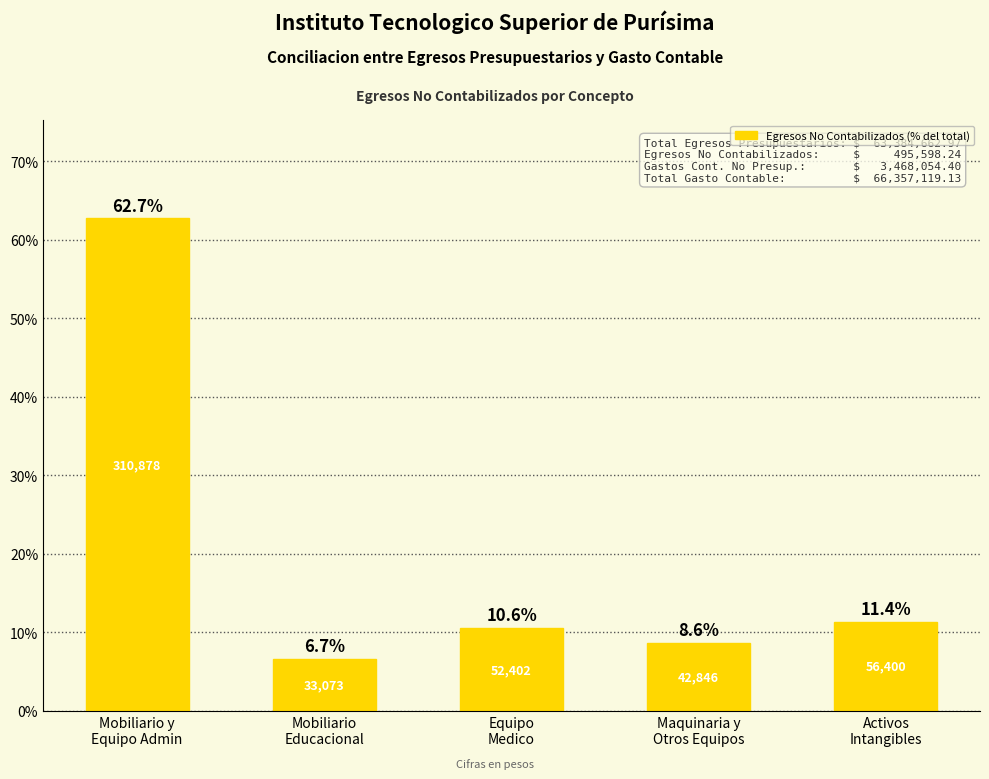

What is the ratio of the value at Equipo
Medico to the value at Activos
Intangibles?

0.9